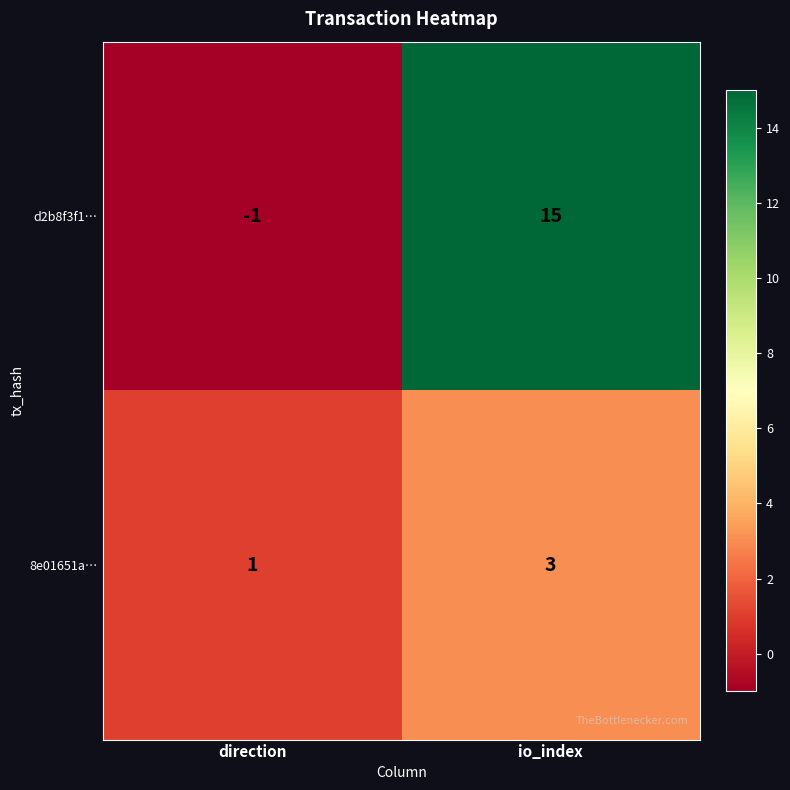

What is the spread (max minus min) of values at direction?

2